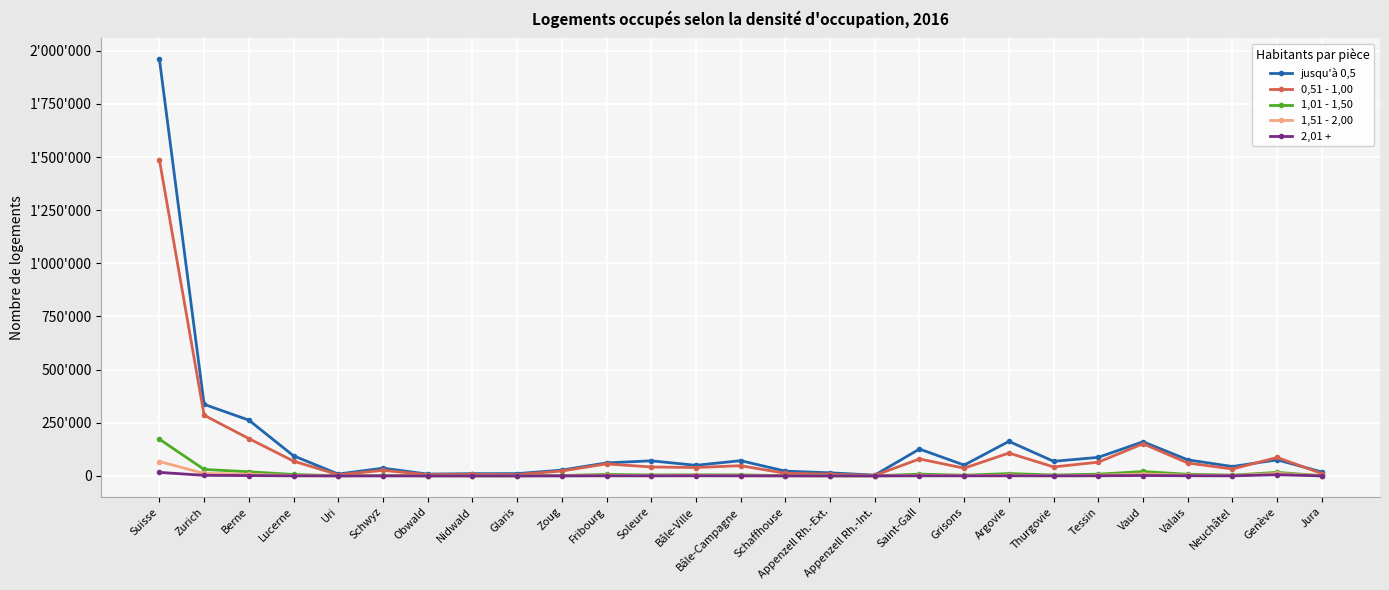

Reading left to right, what are all the values shown in this chart?

jusqu'à 0,5: Suisse=1960232	Zurich=336720	Berne=262435	Lucerne=94370	Uri=8690	Schwyz=36512	Obwald=8476	Nidwald=10530	Glaris=10720	Zoug=27339	Fribourg=61144	Soleure=71055	Bâle-Ville=49852	Bâle-Campagne=71659	Schaffhouse=22398	Appenzell Rh.-Ext.=14499	Appenzell Rh.-Int.=3659	Saint-Gall=126407	Grisons=50889	Argovie=162516	Thurgovie=68656	Tessin=87293	Vaud=160742	Valais=75563	Neuchâtel=44101	Genève=75541	Jura=18466
0,51 - 1,00: Suisse=1486286	Zurich=285420	Berne=175643	Lucerne=69483	Uri=5559	Schwyz=25969	Obwald=6148	Nidwald=7152	Glaris=6163	Zoug=23001	Fribourg=56570	Soleure=41991	Bâle-Ville=39518	Bâle-Campagne=48038	Schaffhouse=12515	Appenzell Rh.-Ext.=8016	Appenzell Rh.-Int.=2370	Saint-Gall=79703	Grisons=36325	Argovie=107542	Thurgovie=42268	Tessin=64685	Vaud=151281	Valais=60813	Neuchâtel=32400	Genève=86765	Jura=10948
1,01 - 1,50: Suisse=172752	Zurich=30478	Berne=19530	Lucerne=6839	Uri=585	Schwyz=2595	Obwald=662	Nidwald=637	Glaris=681	Zoug=2090	Fribourg=6873	Soleure=4564	Bâle-Ville=5317	Bâle-Campagne=4897	Schaffhouse=1307	Appenzell Rh.-Ext.=796	Appenzell Rh.-Int.=231	Saint-Gall=8339	Grisons=3144	Argovie=11155	Thurgovie=4111	Tessin=8075	Vaud=20772	Valais=7627	Neuchâtel=3622	Genève=16624	Jura=1201
1,51 - 2,00: Suisse=67608	Zurich=11514	Berne=7679	Lucerne=1704	Uri=156	Schwyz=713	Obwald=231	Nidwald=193	Glaris=160	Zoug=497	Fribourg=2361	Soleure=1329	Bâle-Ville=2733	Bâle-Campagne=1324	Schaffhouse=324	Appenzell Rh.-Ext.=242	Appenzell Rh.-Int.=53	Saint-Gall=2379	Grisons=1551	Argovie=2935	Thurgovie=1025	Tessin=2714	Vaud=9174	Valais=3217	Neuchâtel=1368	Genève=11647	Jura=385
2,01 +: Suisse=16541	Zurich=2636	Berne=1565	Lucerne=261	Uri=19	Schwyz=103	Obwald=31	Nidwald=26	Glaris=20	Zoug=72	Fribourg=380	Soleure=191	Bâle-Ville=509	Bâle-Campagne=191	Schaffhouse=39	Appenzell Rh.-Ext.=36	Appenzell Rh.-Int.=9	Saint-Gall=410	Grisons=304	Argovie=477	Thurgovie=162	Tessin=575	Vaud=1899	Valais=718	Neuchâtel=262	Genève=5568	Jura=78